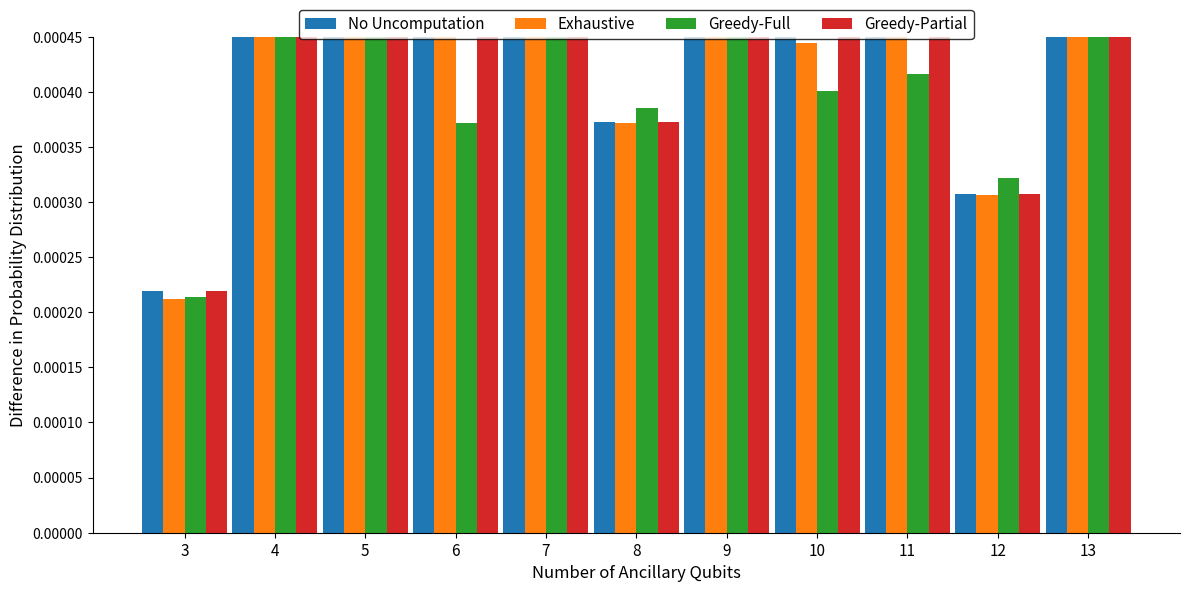

Which category has the highest value in the Greedy-Full series?

9